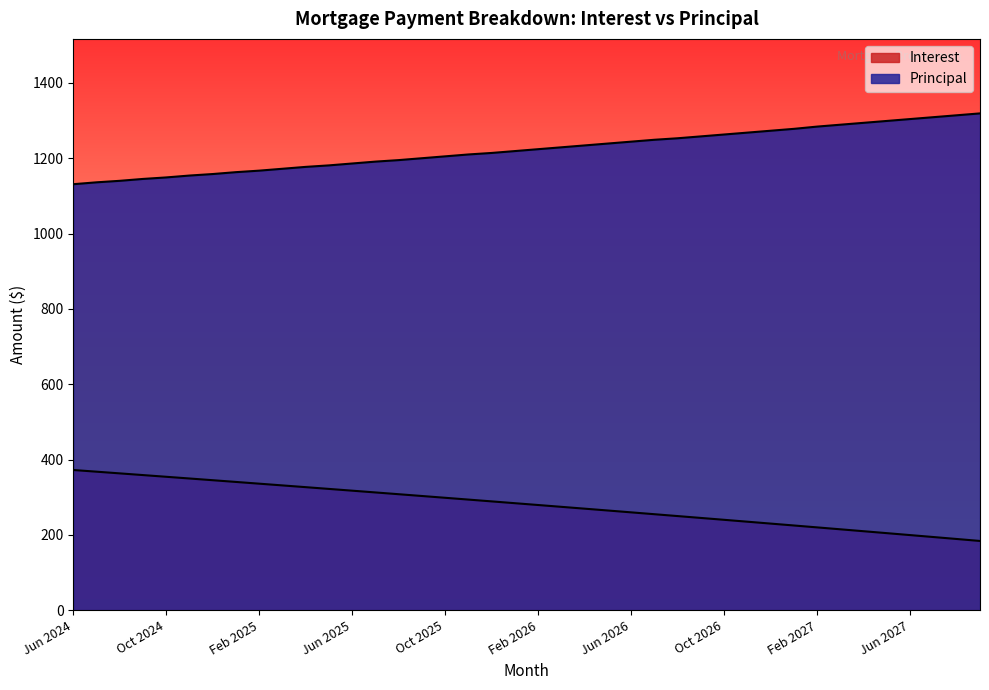

At which label does Interest first exceed 283?

Jun 2024